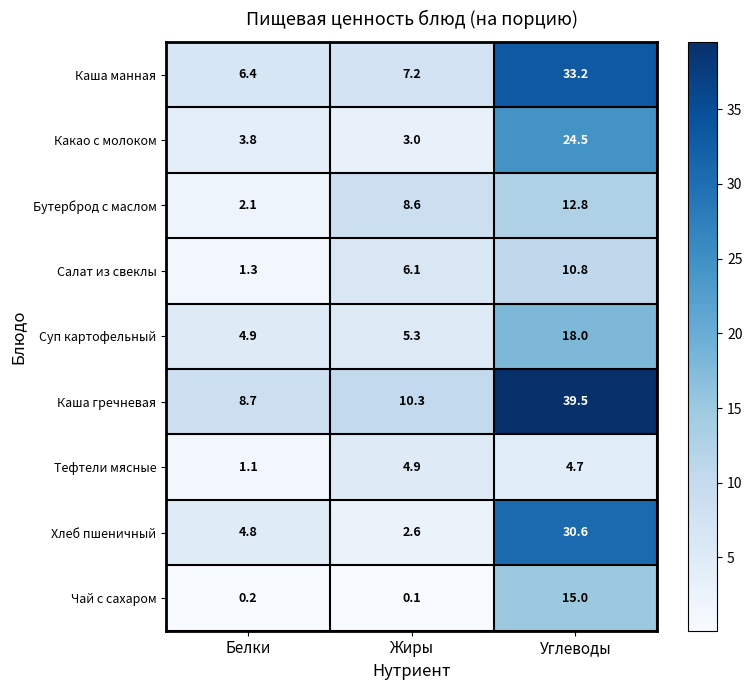

The value of Тефтели мясные at Жиры is 4.9. True or false?

True